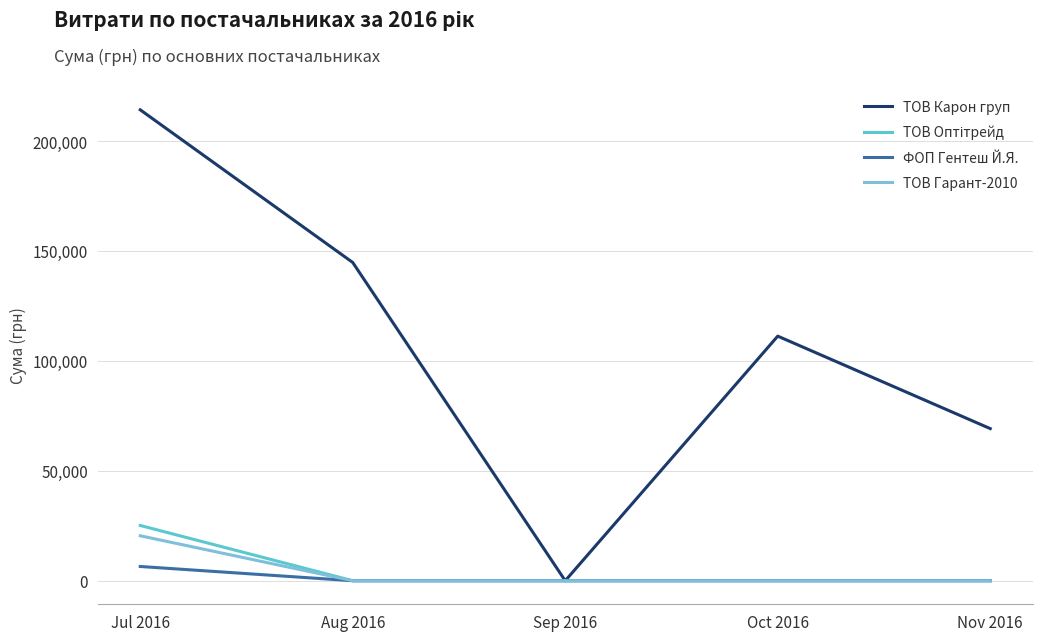

Does the chart have visible grid lines?

Yes